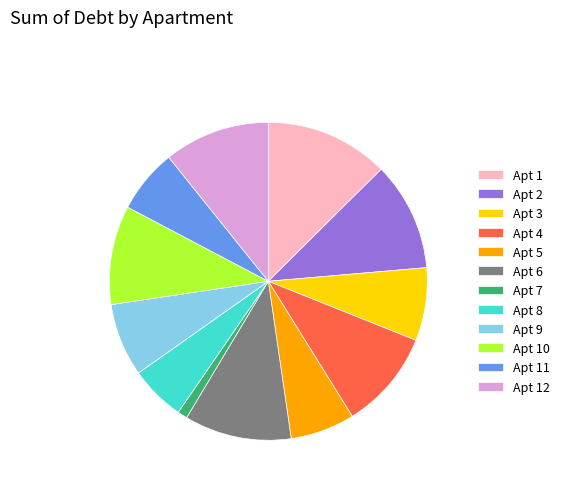

Is there a majority slice in this chart?

No